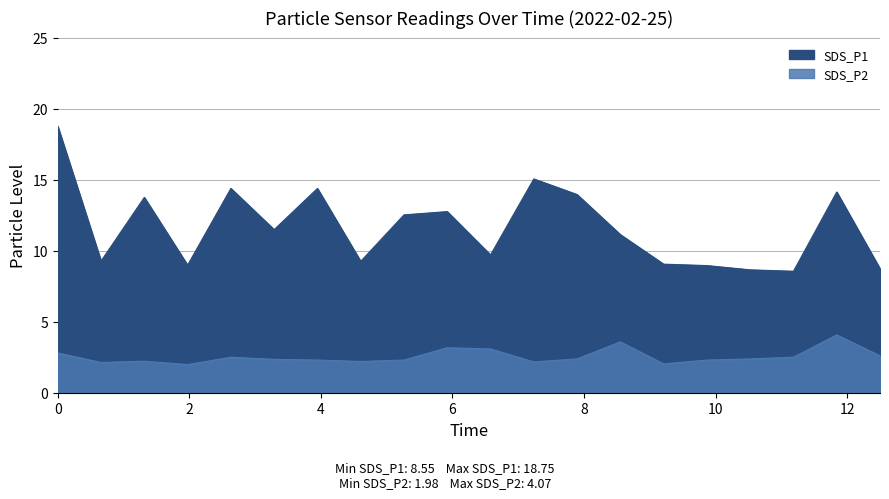

Which label corresponds to the smallest value in the chart?

00:38